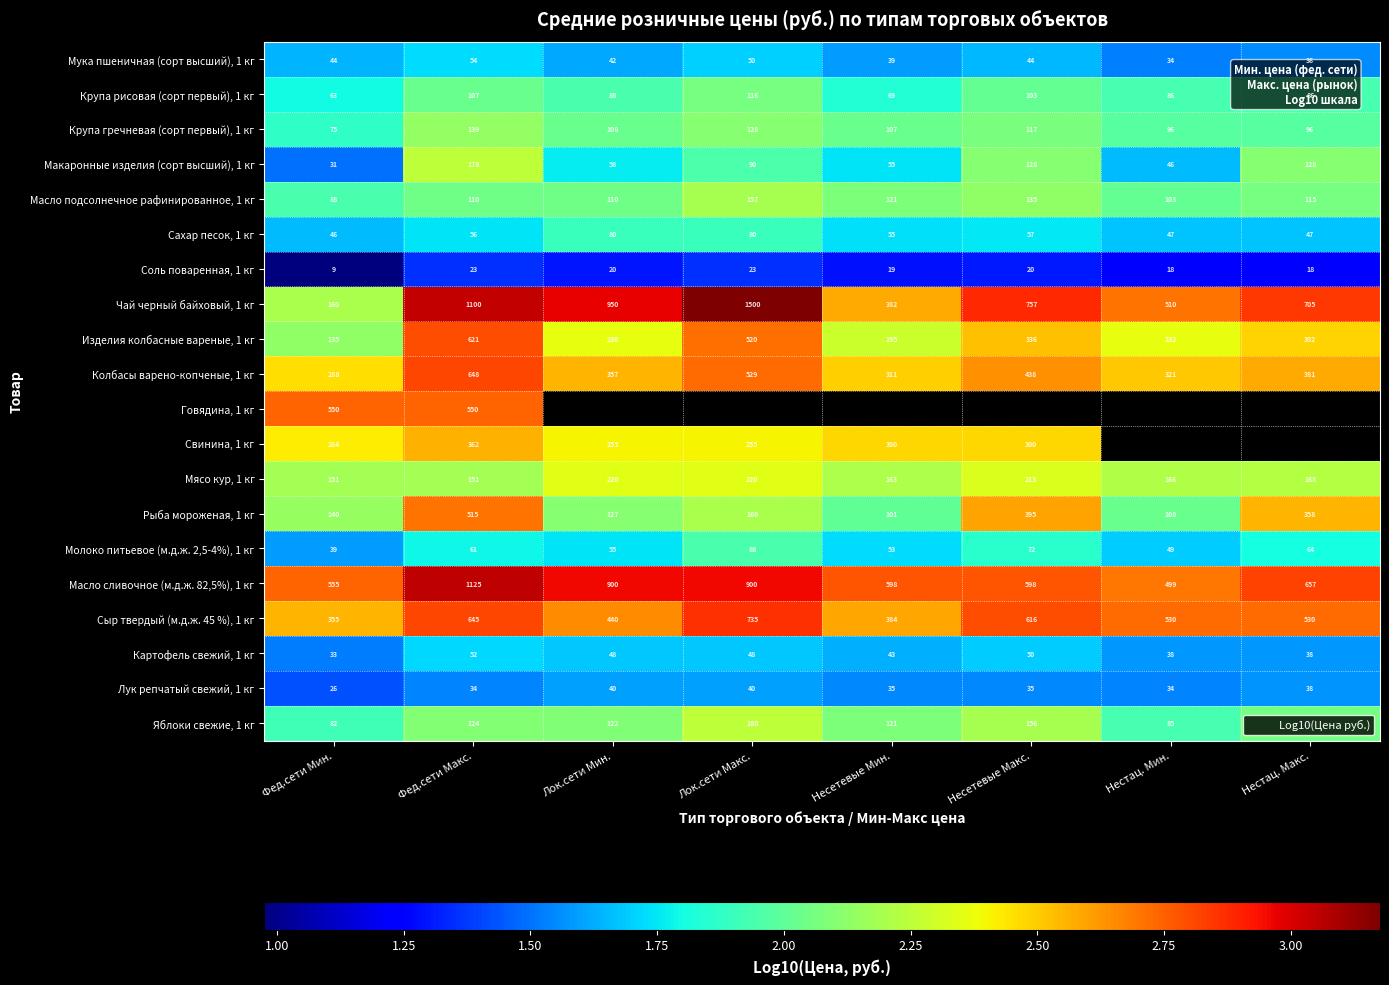

Is the value of Масло сливочное (м.д.ж. 82,5%), 1 кг at Нестац. Мин. greater than the value of Молоко питьевое (м.д.ж. 2,5-4%), 1 кг at Нестац. Макс.?

Yes